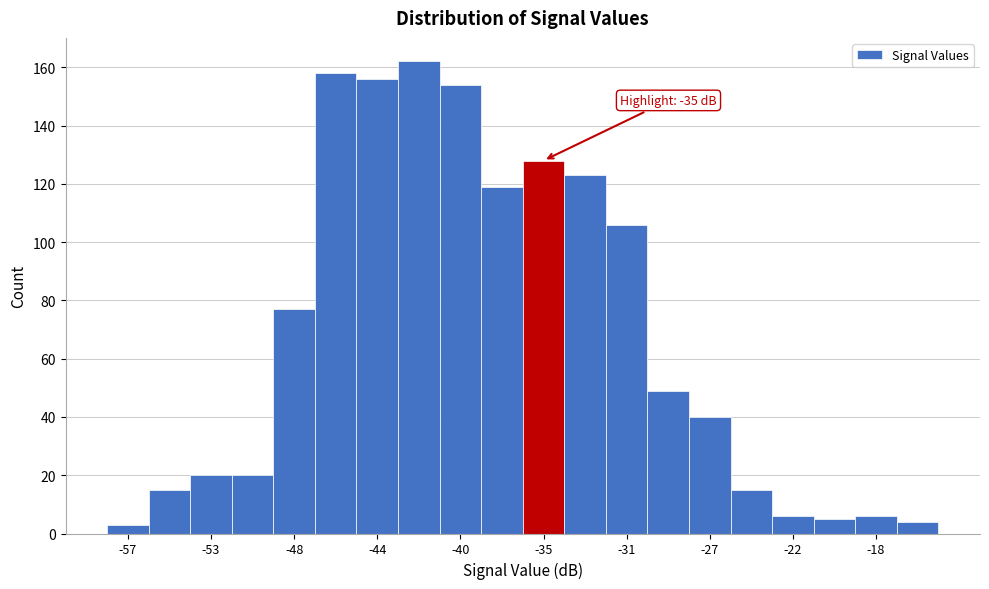

Which range on the x-axis has the tallest bar?

-43.0 to -41.0